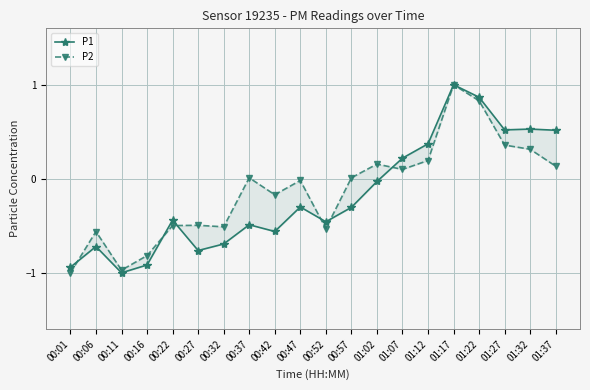

What is the lowest value of the P1 series?

-1.0